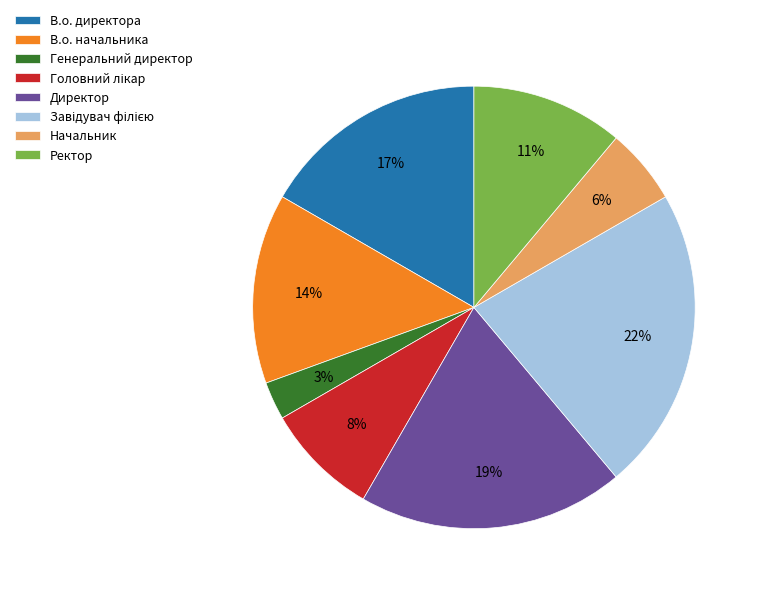

Combined, do В.о. начальника and Директор account for over 50%?

No